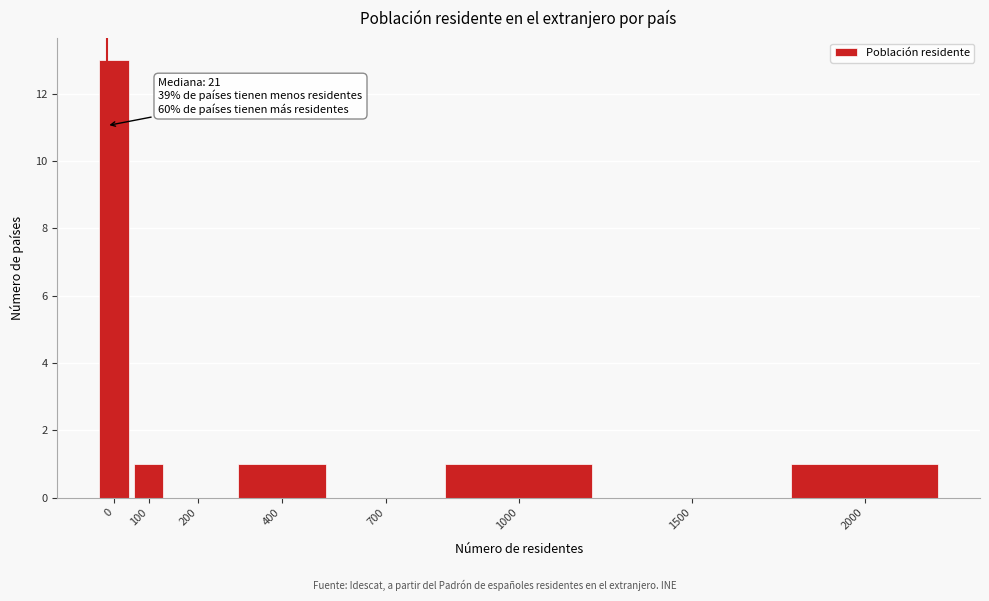

Reading left to right, transcribe all the data shown in this chart.

0=13	100=1	200=0	400=1	700=0	1000=1	1500=0	2000=1